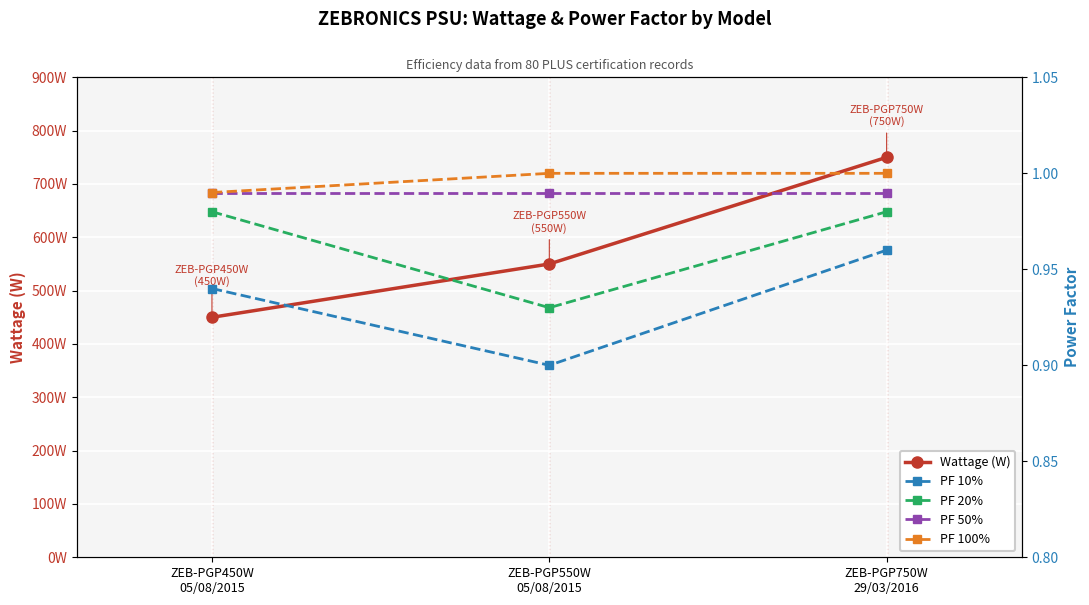

The PF 20% series shows 0.9 at ZEB-PGP550W
05/08/2015. True or false?

True